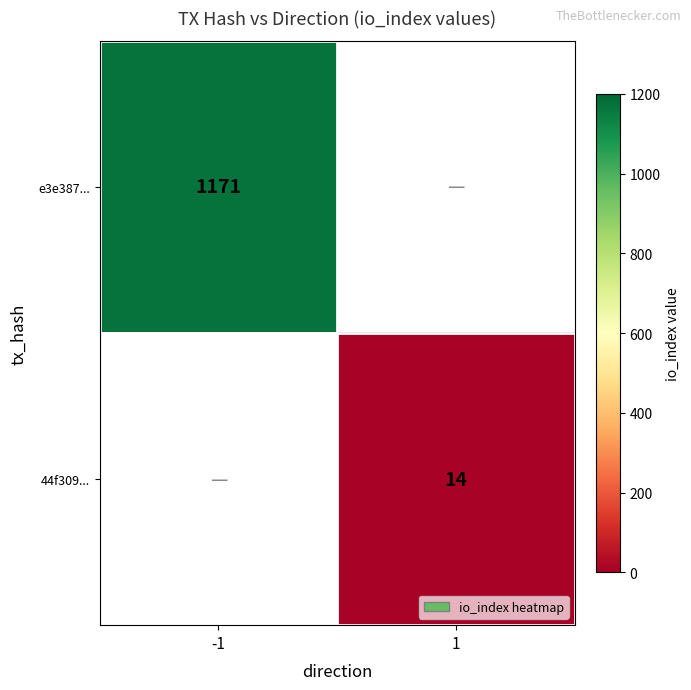

Which has a higher value, 1 or -1?

-1